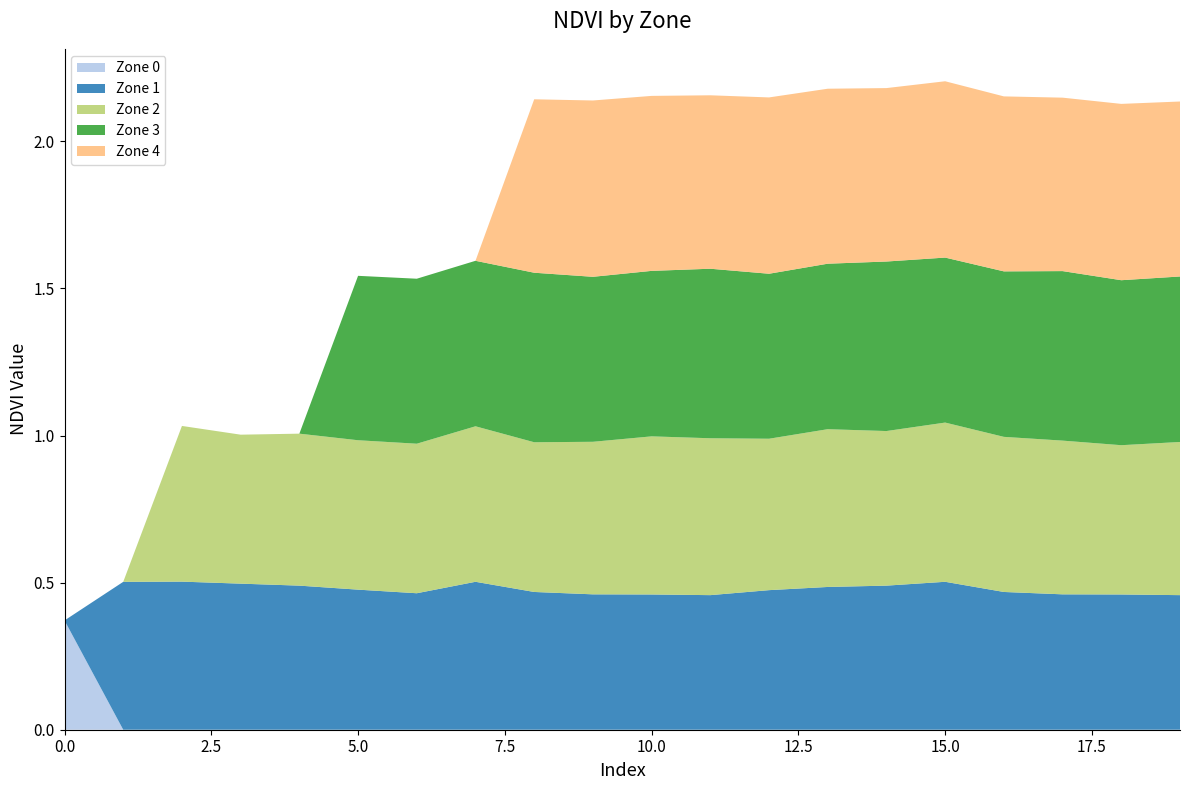

Reading left to right, list all the values displayed in this chart.

Zone 0: 0=0.4	1=0.0	2=0.0	3=0.0	4=0.0	5=0.0	6=0.0	7=0.0	8=0.0	9=0.0	10=0.0	11=0.0	12=0.0	13=0.0	14=0.0	15=0.0	16=0.0	17=0.0	18=0.0	19=0.0
Zone 1: 0=0.0	1=0.5	2=0.5	3=0.5	4=0.5	5=0.5	6=0.5	7=0.5	8=0.5	9=0.5	10=0.5	11=0.5	12=0.5	13=0.5	14=0.5	15=0.5	16=0.5	17=0.5	18=0.5	19=0.5
Zone 2: 0=0.0	1=0.0	2=0.5	3=0.5	4=0.5	5=0.5	6=0.5	7=0.5	8=0.5	9=0.5	10=0.5	11=0.5	12=0.5	13=0.5	14=0.5	15=0.5	16=0.5	17=0.5	18=0.5	19=0.5
Zone 3: 0=0.0	1=0.0	2=0.0	3=0.0	4=0.0	5=0.6	6=0.6	7=0.6	8=0.6	9=0.6	10=0.6	11=0.6	12=0.6	13=0.6	14=0.6	15=0.6	16=0.6	17=0.6	18=0.6	19=0.6
Zone 4: 0=0.0	1=0.0	2=0.0	3=0.0	4=0.0	5=0.0	6=0.0	7=0.0	8=0.6	9=0.6	10=0.6	11=0.6	12=0.6	13=0.6	14=0.6	15=0.6	16=0.6	17=0.6	18=0.6	19=0.6